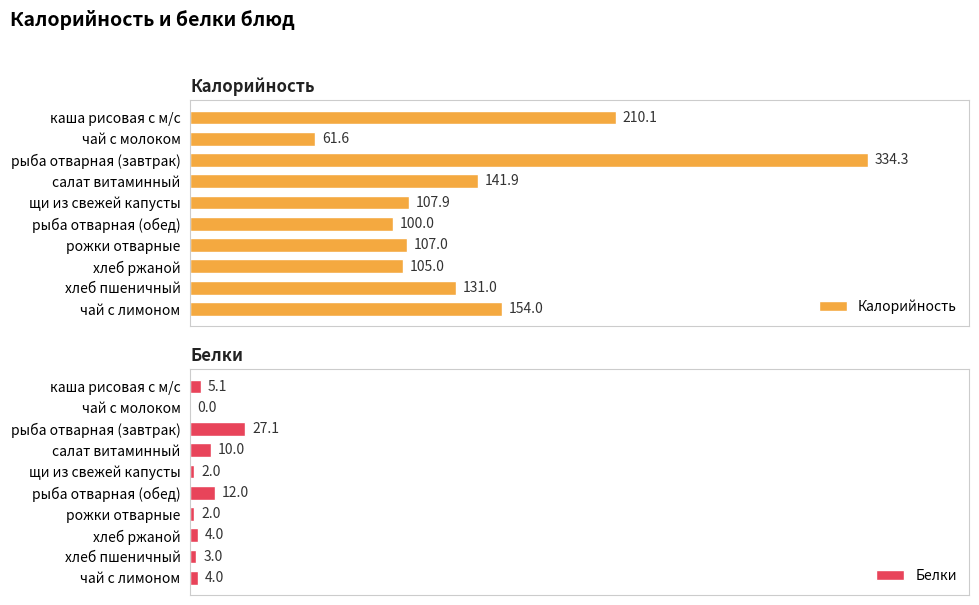

Reading left to right, list all the values displayed in this chart.

Калорийность: 210.1	61.6	334.3	141.9	107.9	100.0	107.0	105.0	131.0	154.0
Белки: 5.1	0.0	27.1	10.0	2.0	12.0	2.0	4.0	3.0	4.0